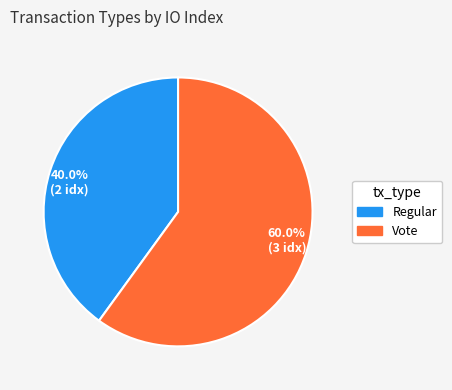

What is the smallest slice in the pie chart?

40.0% (2 idx)